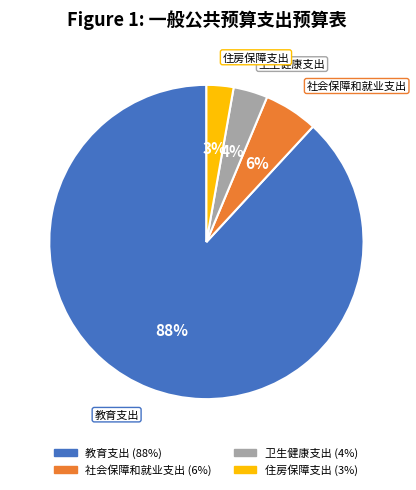

To the nearest percent, what is the average slice percentage?

25%